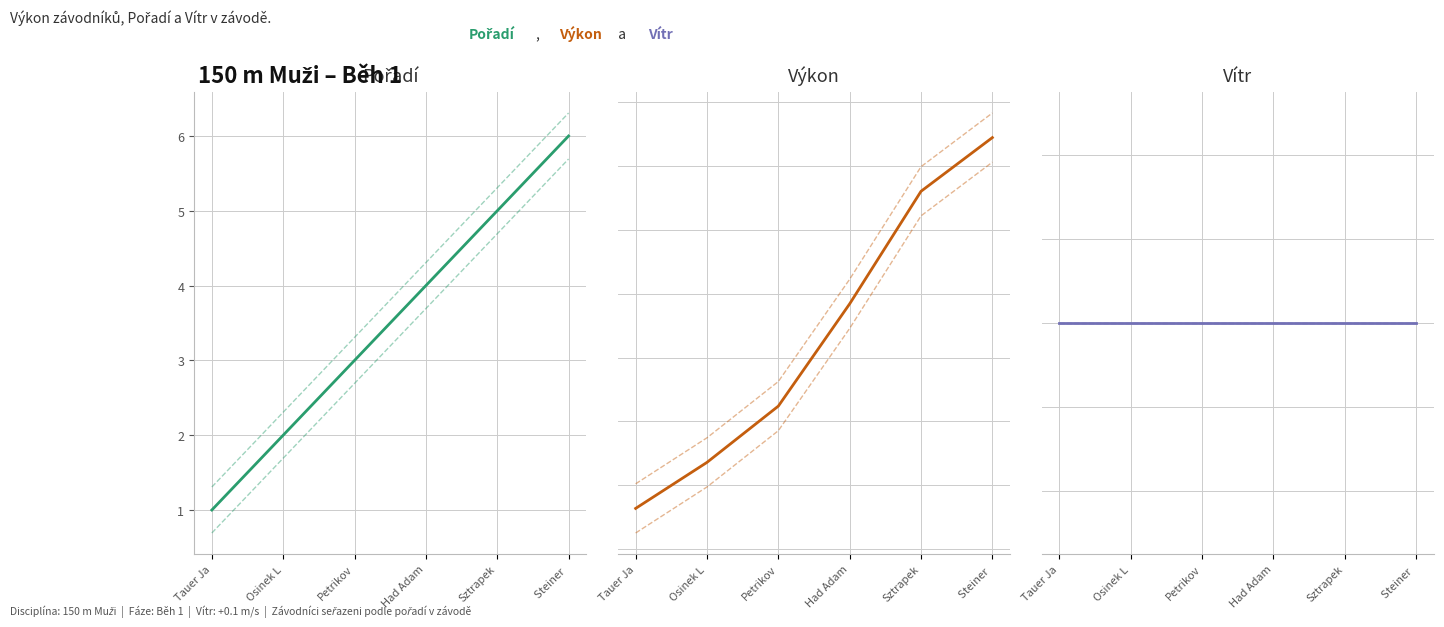

True or false: Výkon and Vítr intersect in this chart.

False